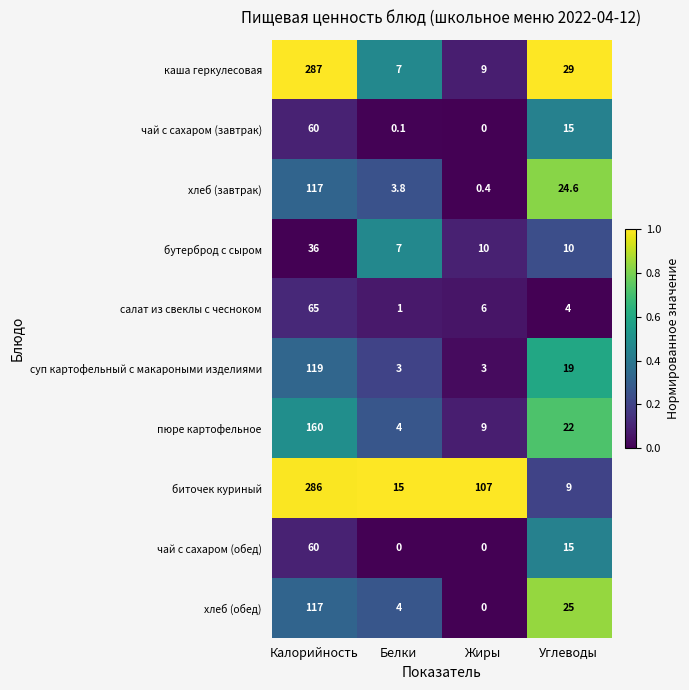

At how many categories does at least one series exceed 0?

4